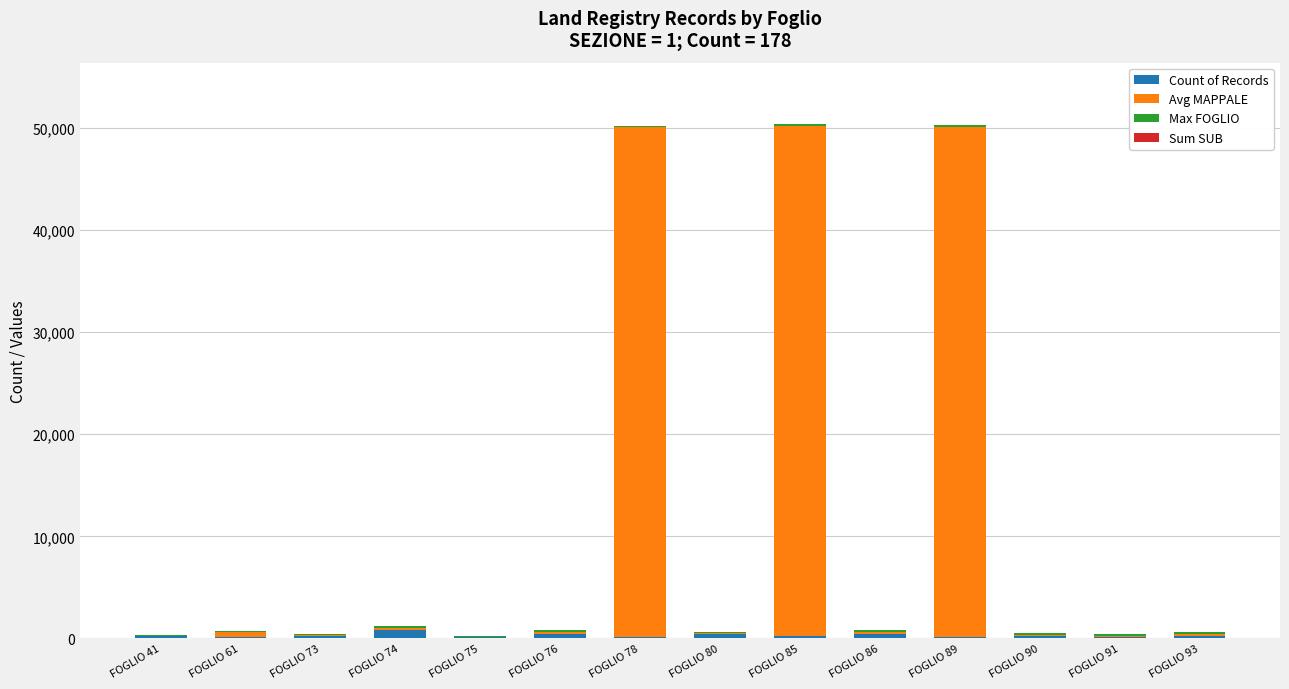

What is the sum of all Count of Records values?

3500.0